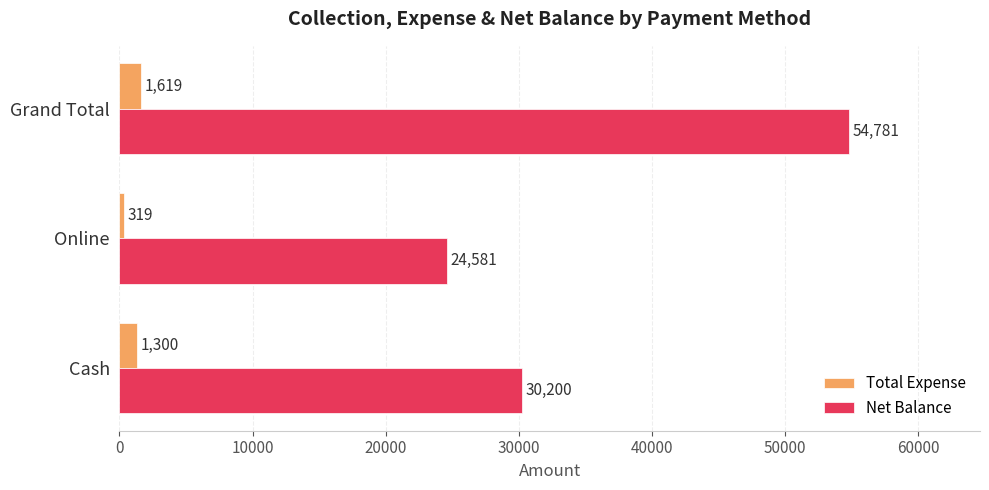

Between Cash and Grand Total, which series saw the biggest shift?

Net Balance